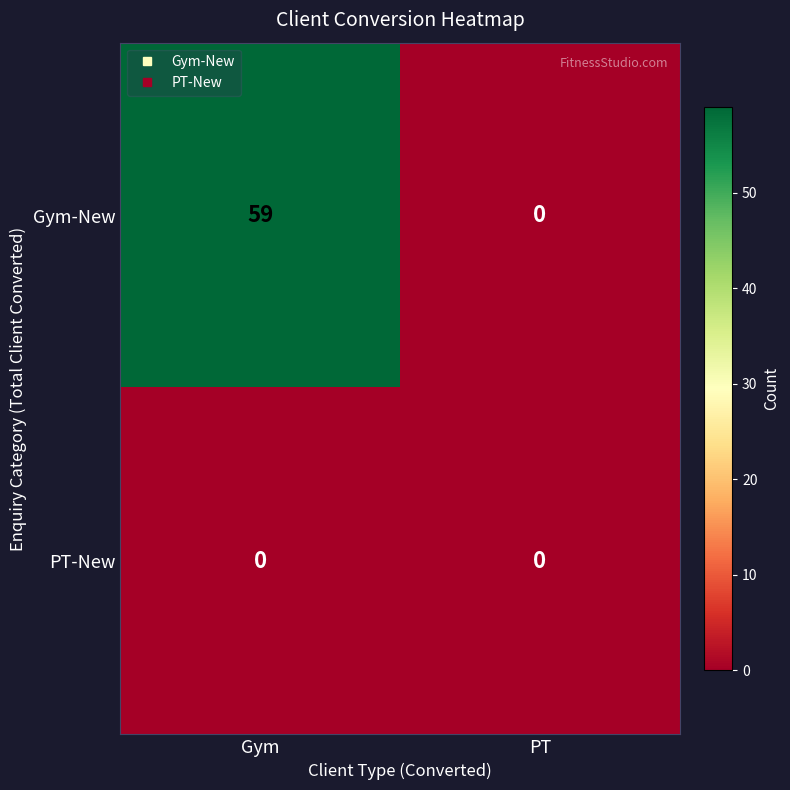

Reading left to right, what are all the values shown in this chart?

Gym-New: 59	0
PT-New: 0	0